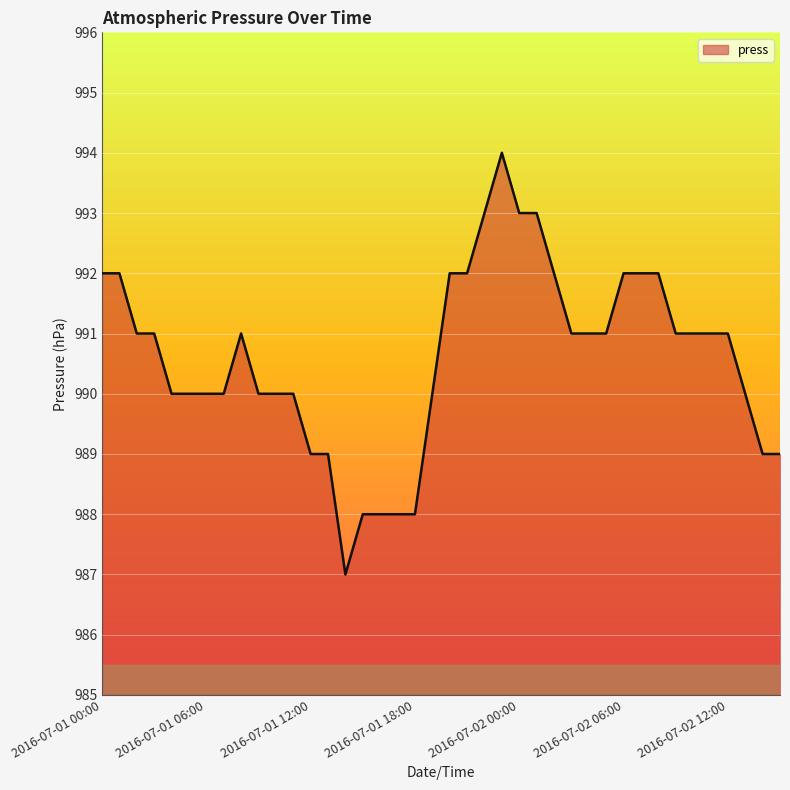

How many lines are shown in the chart?

1